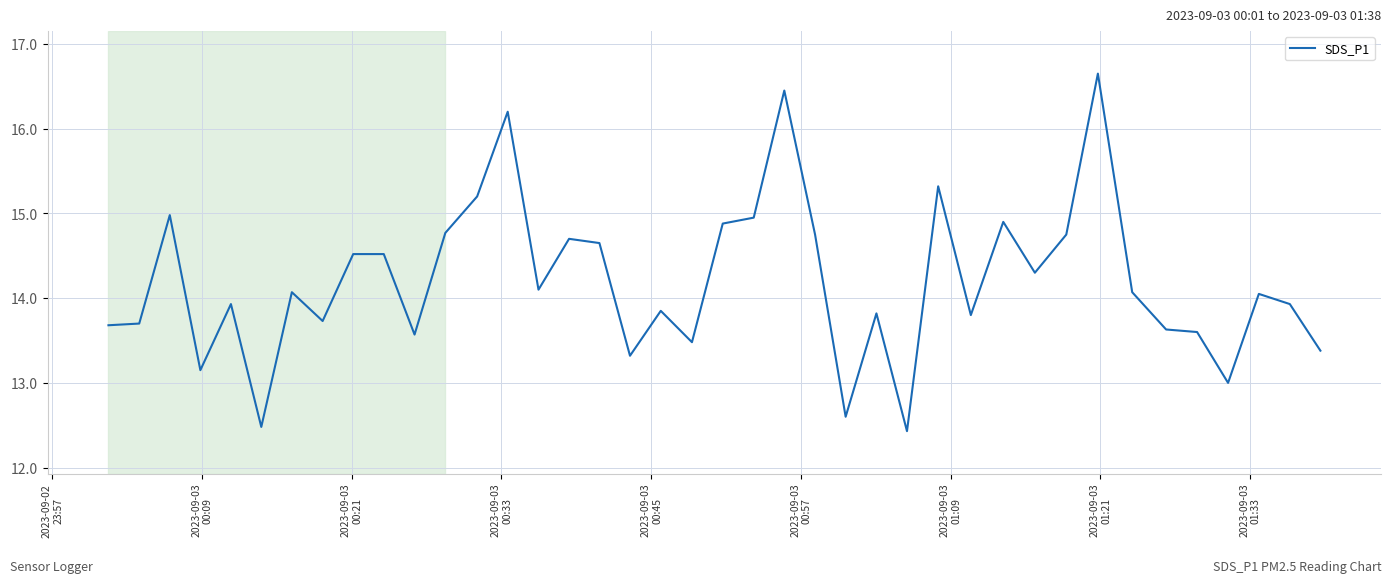

How many categories are shown in the chart?

40